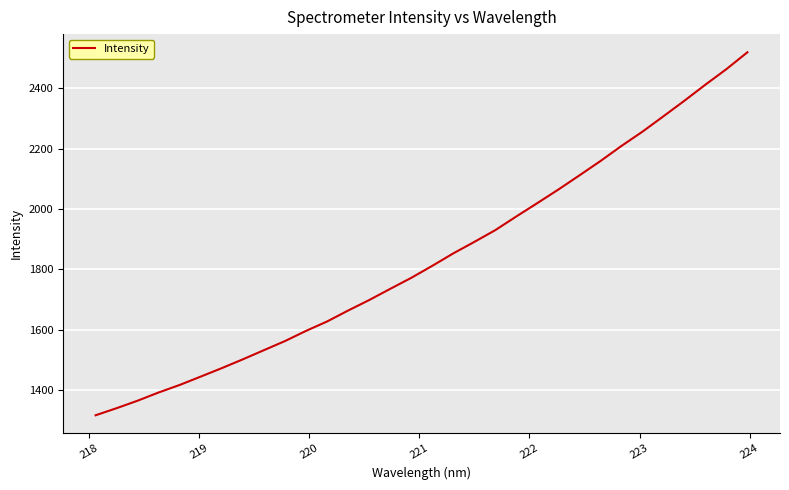

What is the difference between the maximum and minimum values?

1203.8